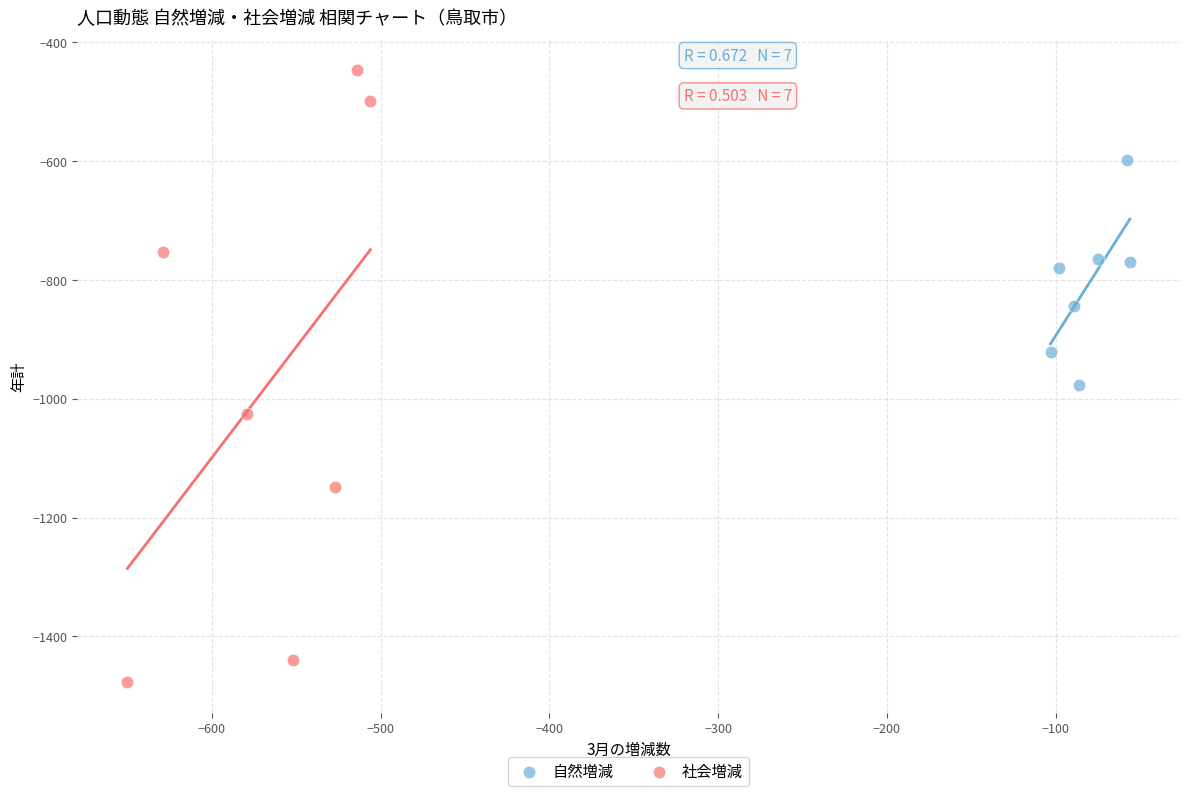

Which series reaches the minimum Y coordinate?

社会増減